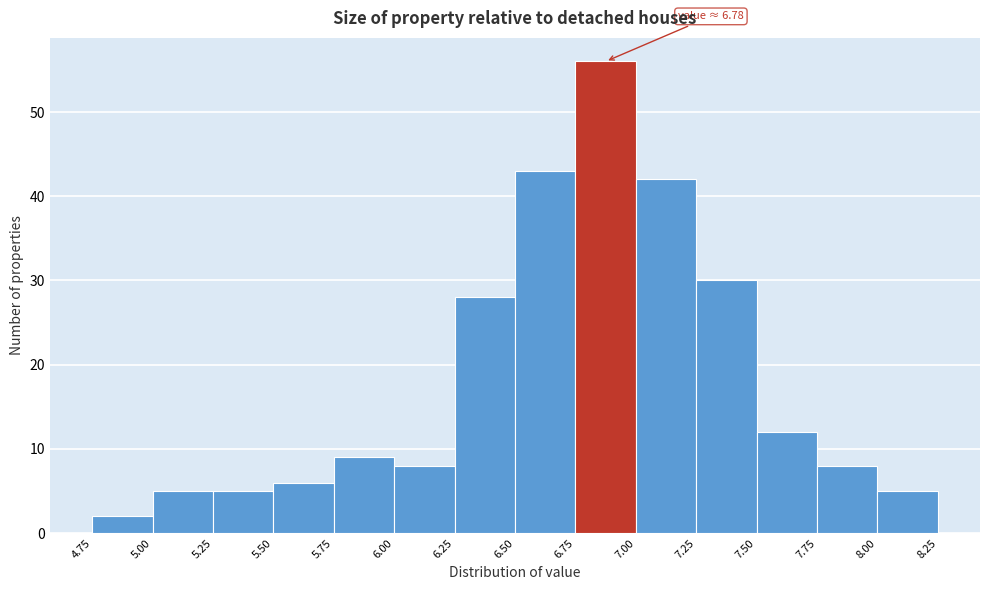

Which range on the x-axis has the tallest bar?

6.75 to 7.00